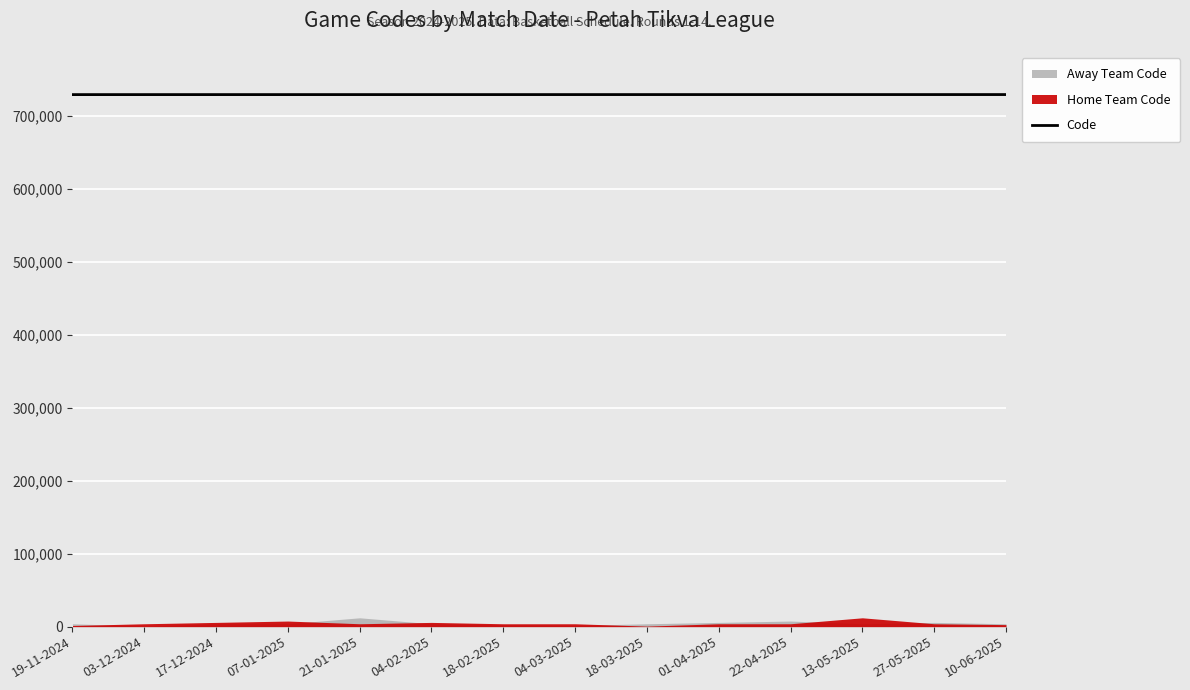

List the labels in order of value, largest first.

10-06-2025, 27-05-2025, 13-05-2025, 22-04-2025, 01-04-2025, 18-03-2025, 04-03-2025, 18-02-2025, 04-02-2025, 21-01-2025, 07-01-2025, 17-12-2024, 03-12-2024, 19-11-2024